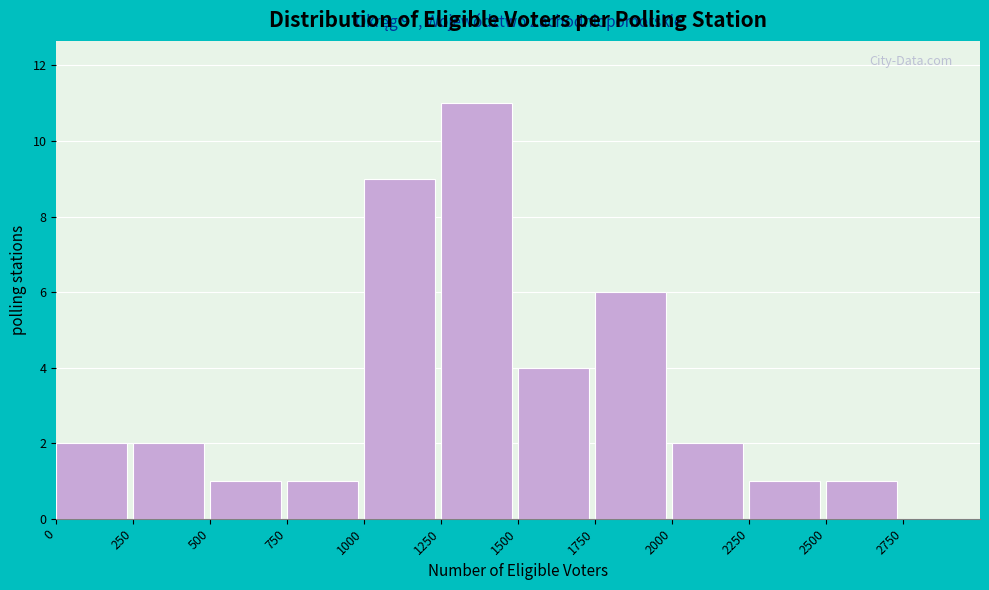

Which range on the x-axis has the tallest bar?

1250 to 1500